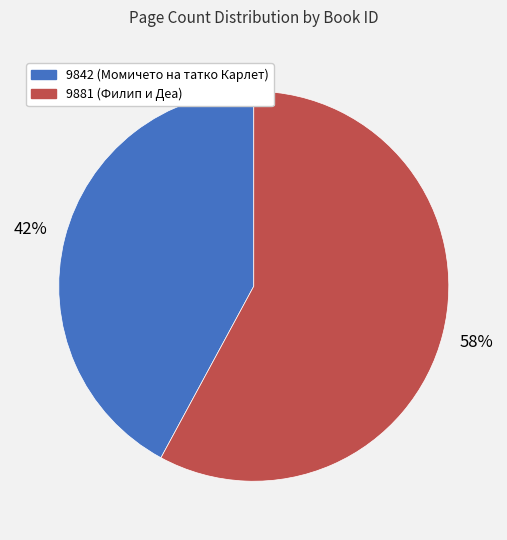

The 9842 slice represents 50% of the pie. True or false?

False